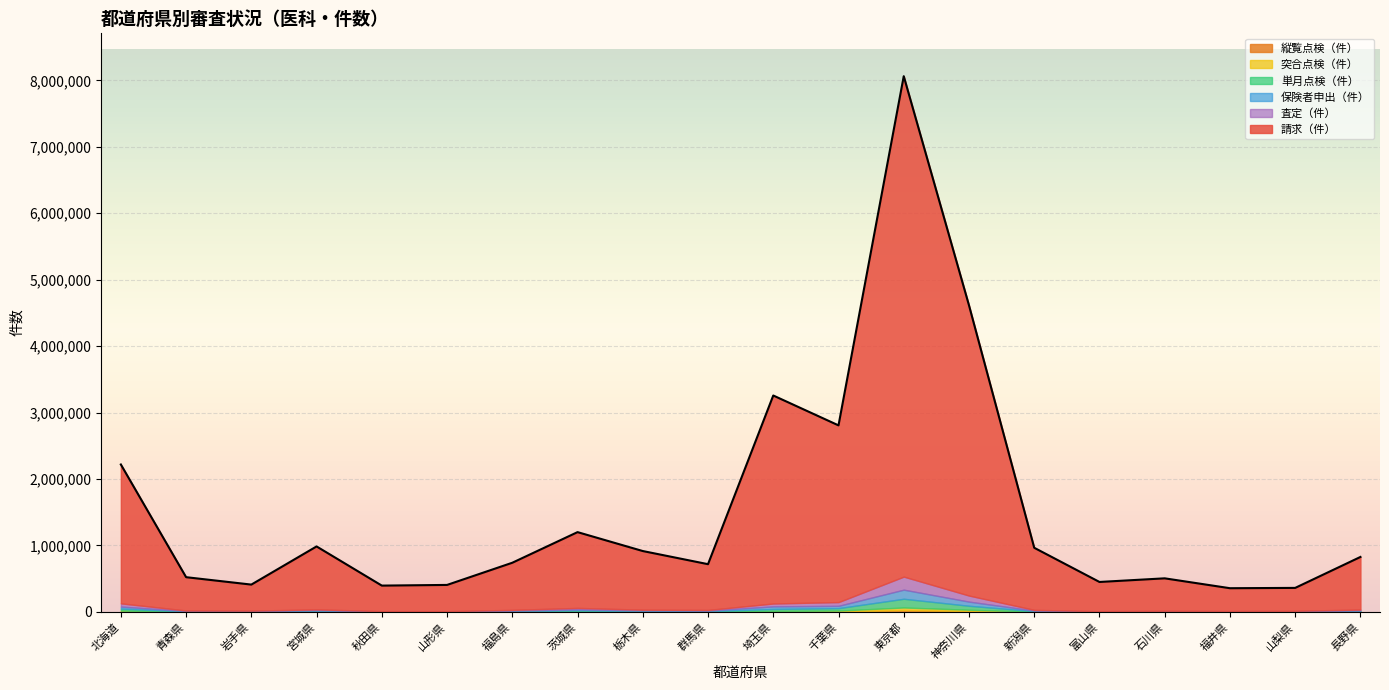

True or false: 単月点検（件） has a value of 796 at 福井県.

False